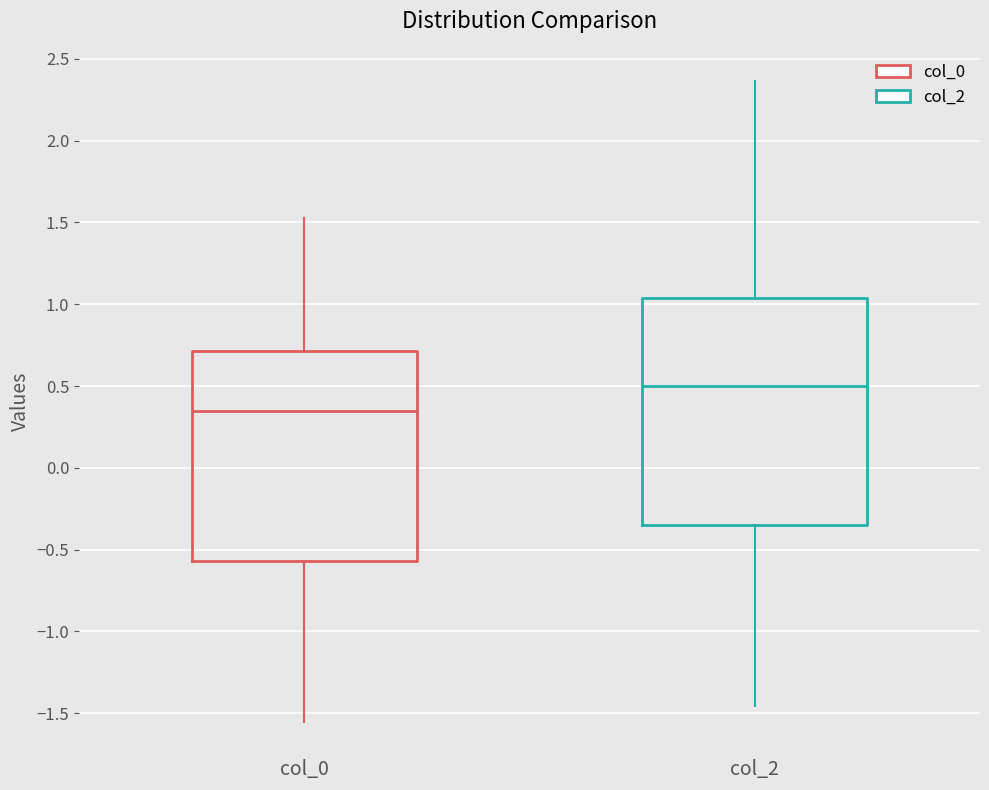

Which box has the highest median line?

col_2